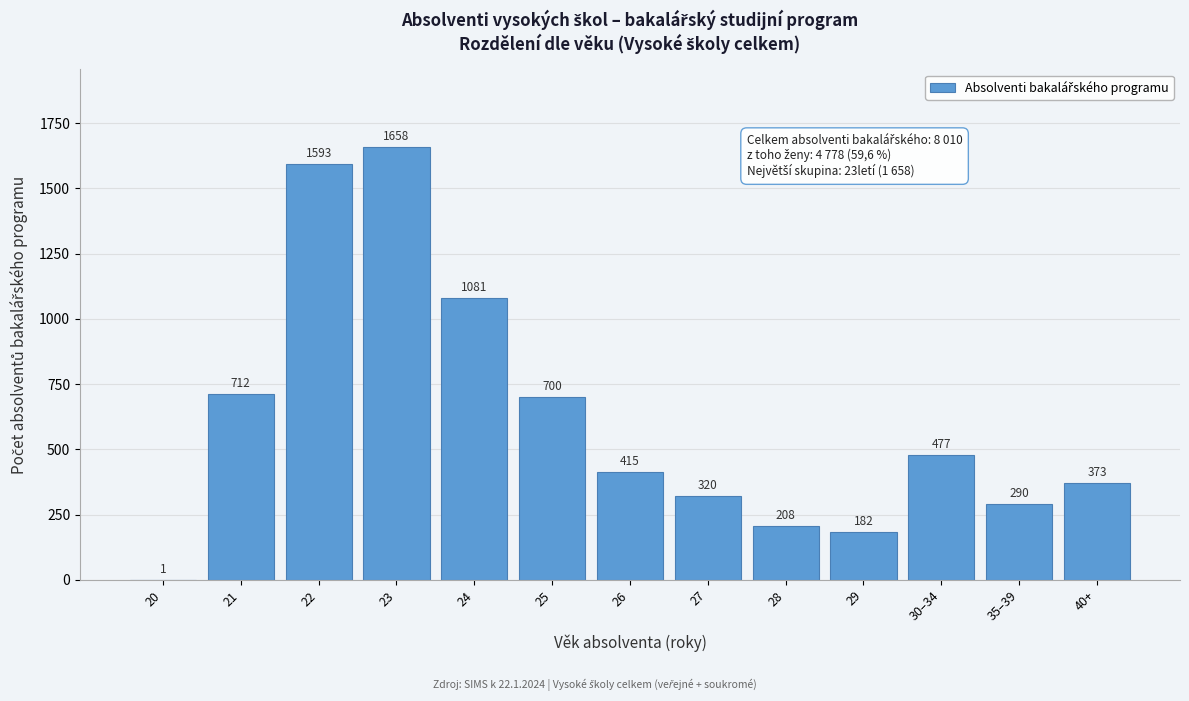

Reading left to right, what are all the values shown in this chart?

20=1	21=712	22=1593	23=1658	24=1081	25=700	26=415	27=320	28=208	29=182	30–34=477	35–39=290	40+=373